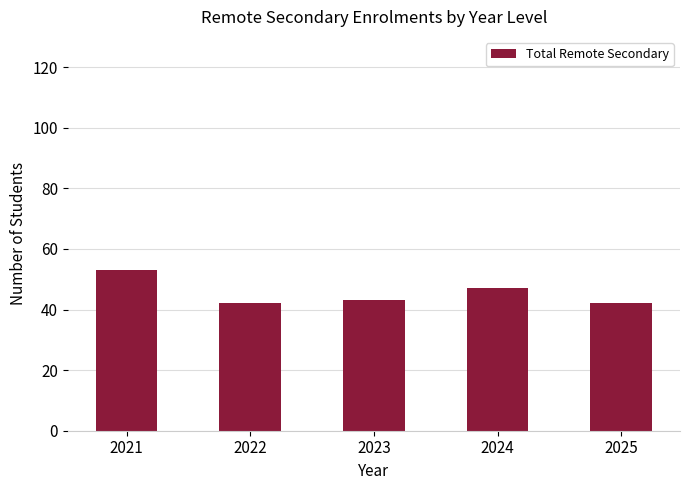

At which category does the chart reach its peak across all series?

2021